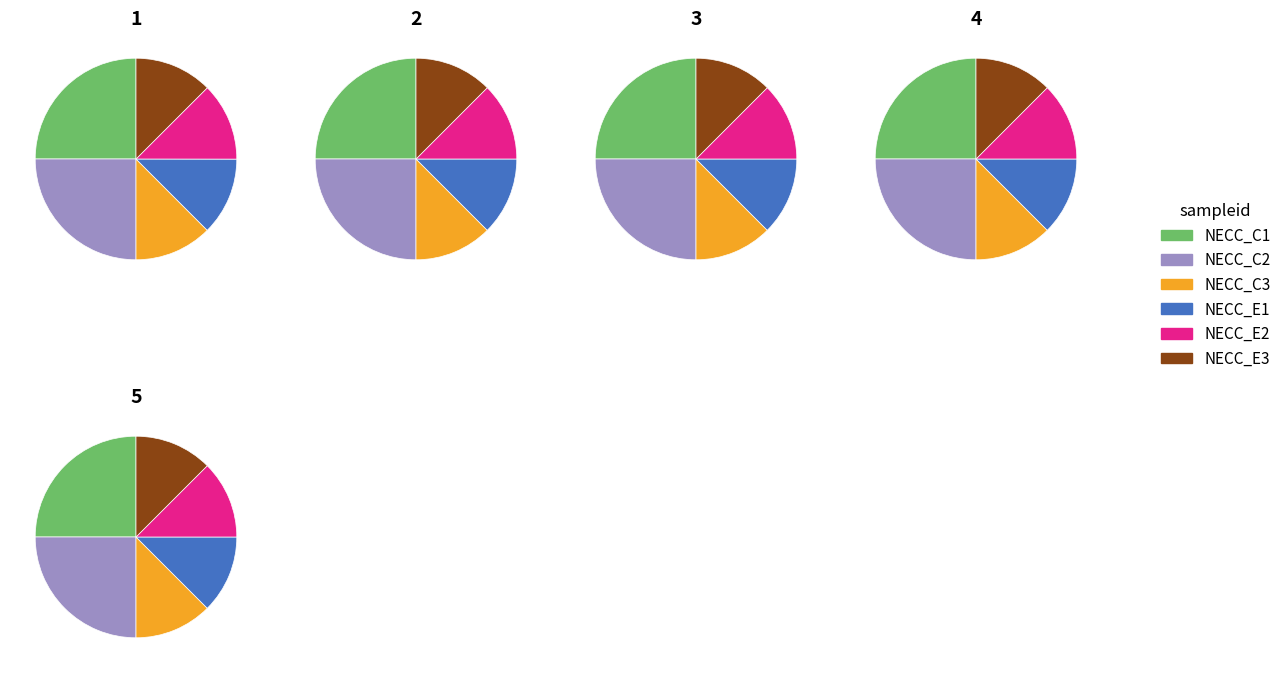

Does 3 represent more than half of the total?

No